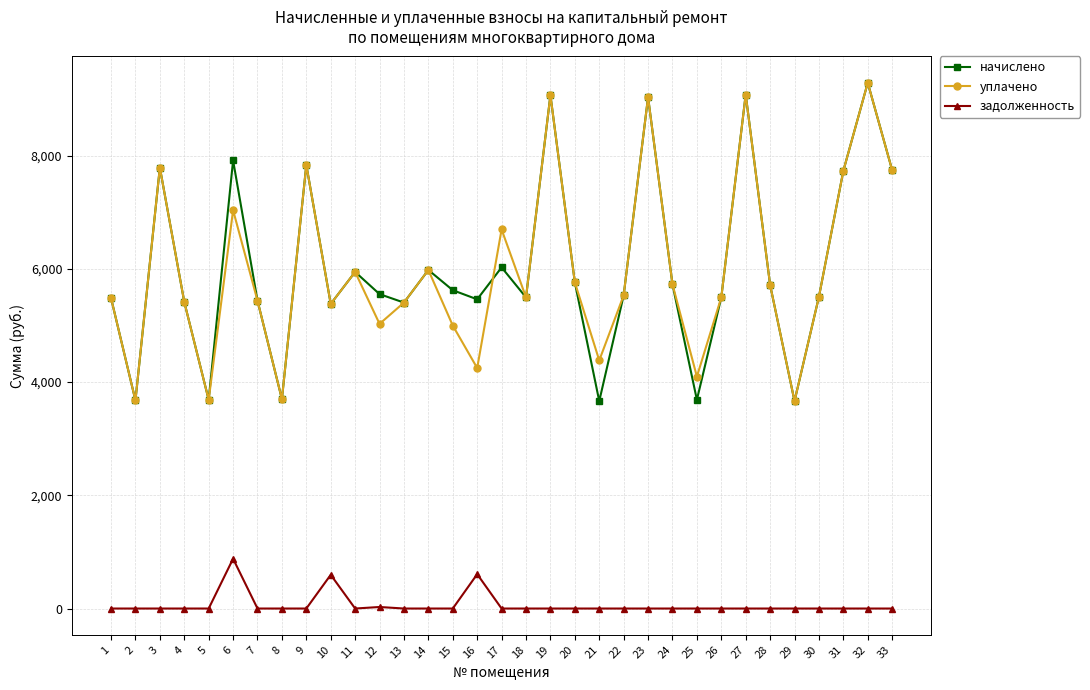

What is the spread (max minus min) of values at 17?

6694.4